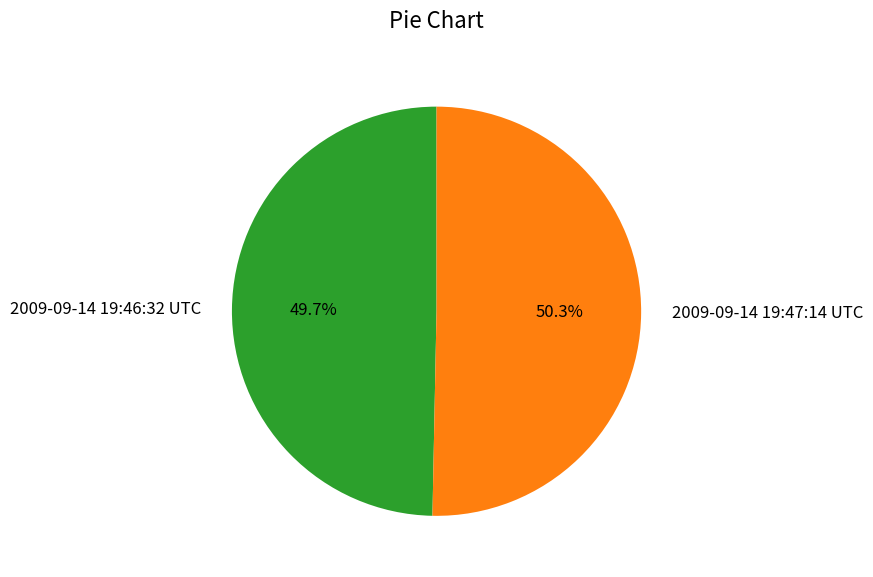

Is it true that 2009-09-14 19:46:32 UTC is 50% of the pie?

True